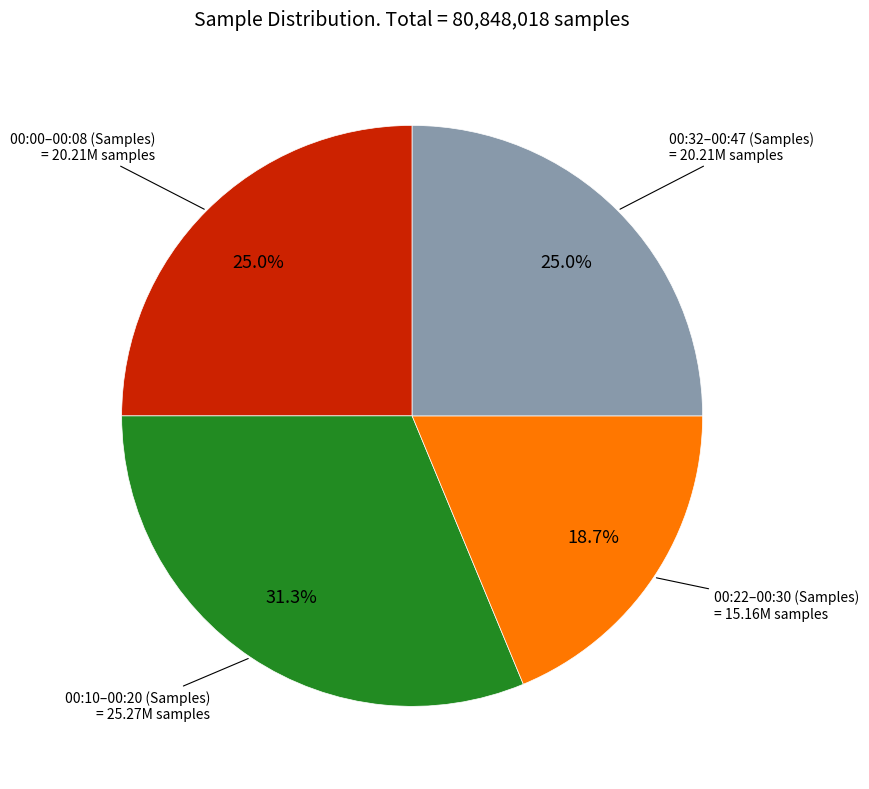

Which has a higher value, 00:10–00:20 (Samples) or 00:22–00:30 (Samples)?

00:10–00:20 (Samples)